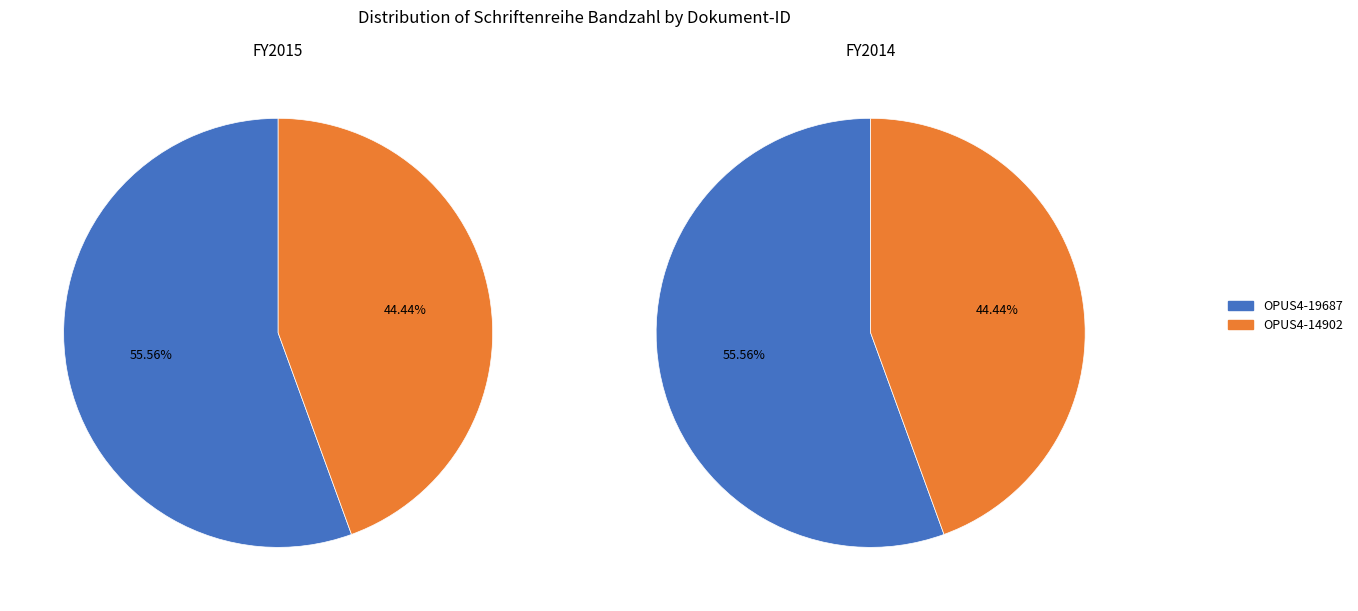

To the nearest percent, what is the average slice percentage?

50%